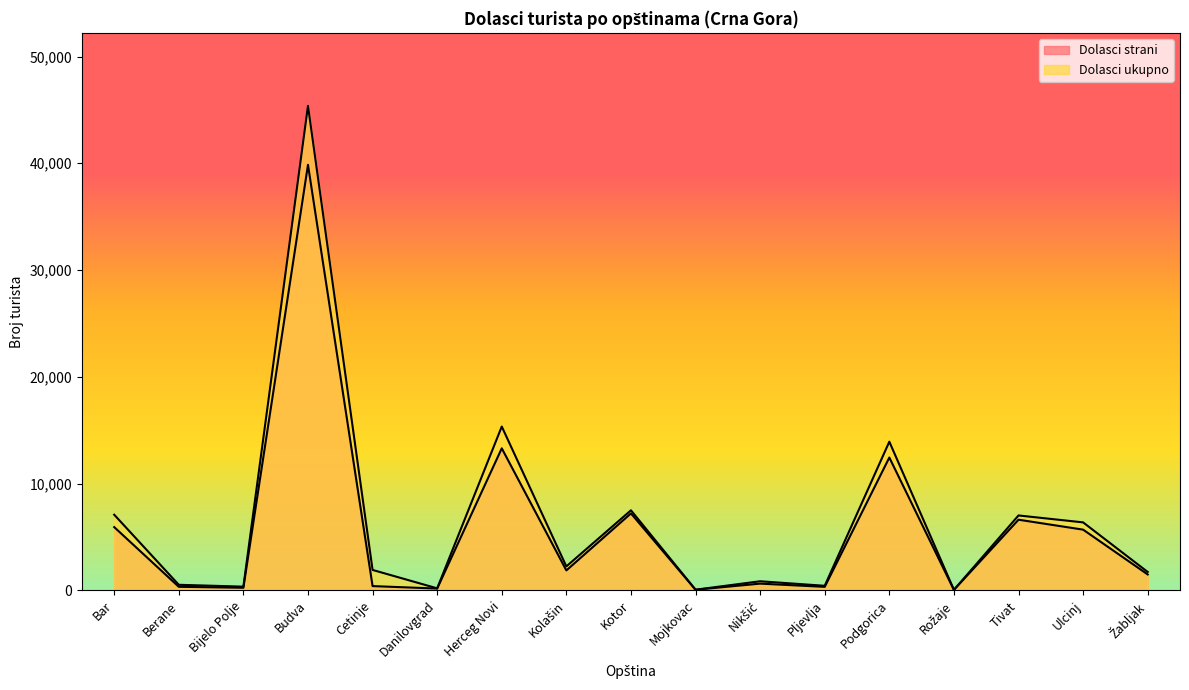

Is it true that Dolasci ukupno equals 7020 at Tivat?

True